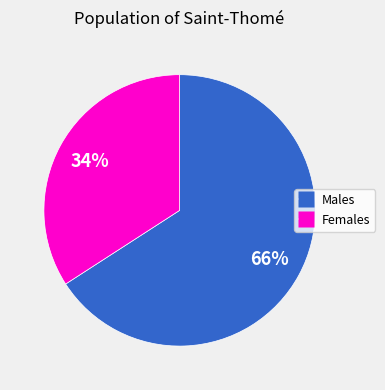

To the nearest percent, what is the average slice percentage?

50%